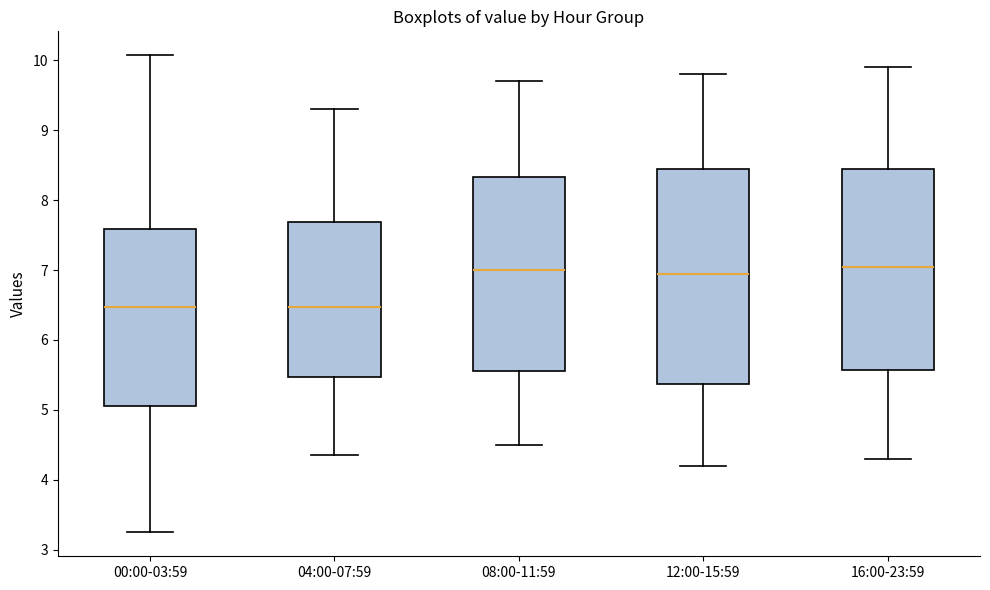

Where is the upper edge of the box for 08:00-11:59 on the y-axis? The values are not printed on the chart, so give them approximately, as read against the axis.

8.3